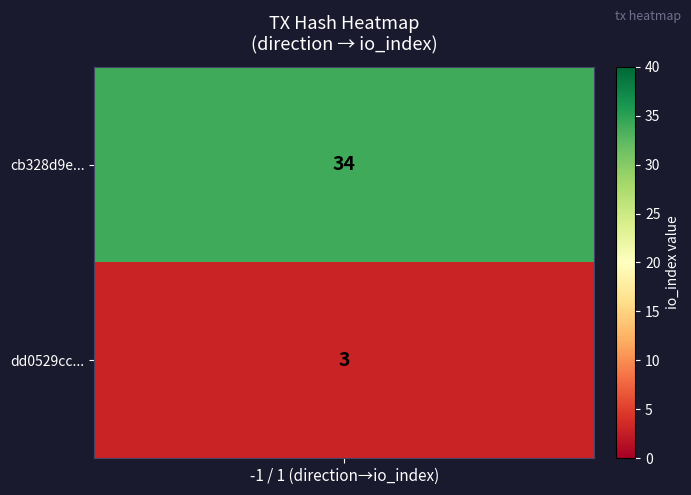

What is the maximum value shown in the chart?

34